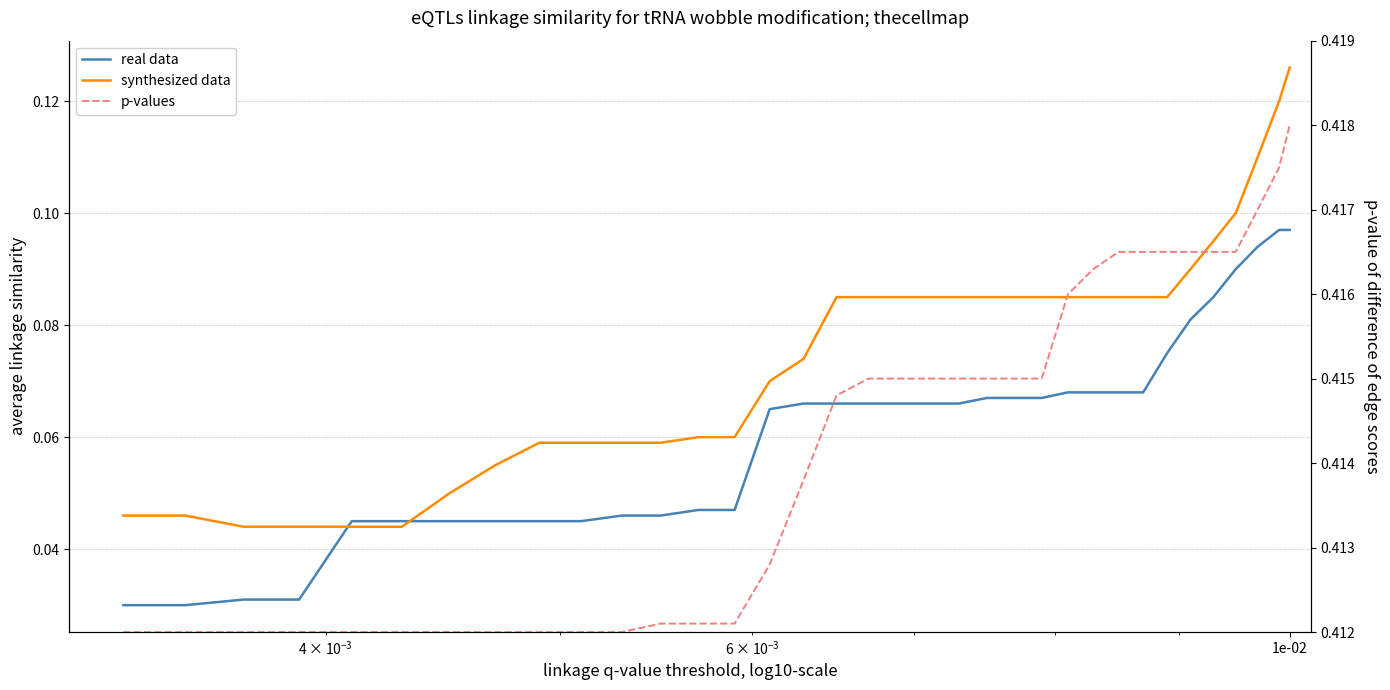

Does the chart have visible grid lines?

Yes